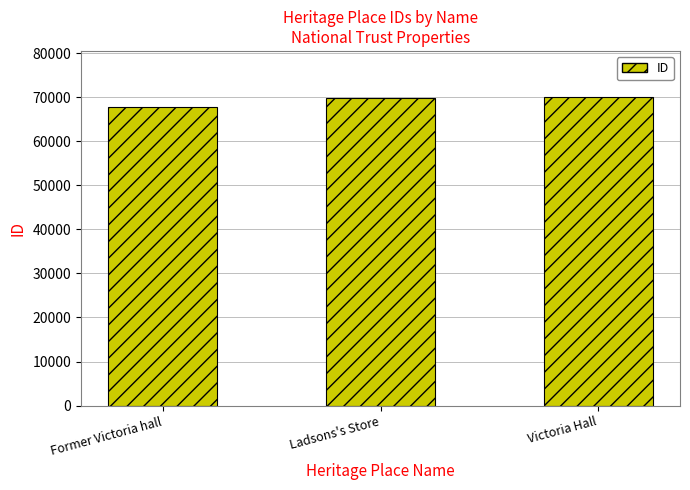

Approximately how many times larger is the value at Ladsons's Store compared to Victoria Hall?

1.0